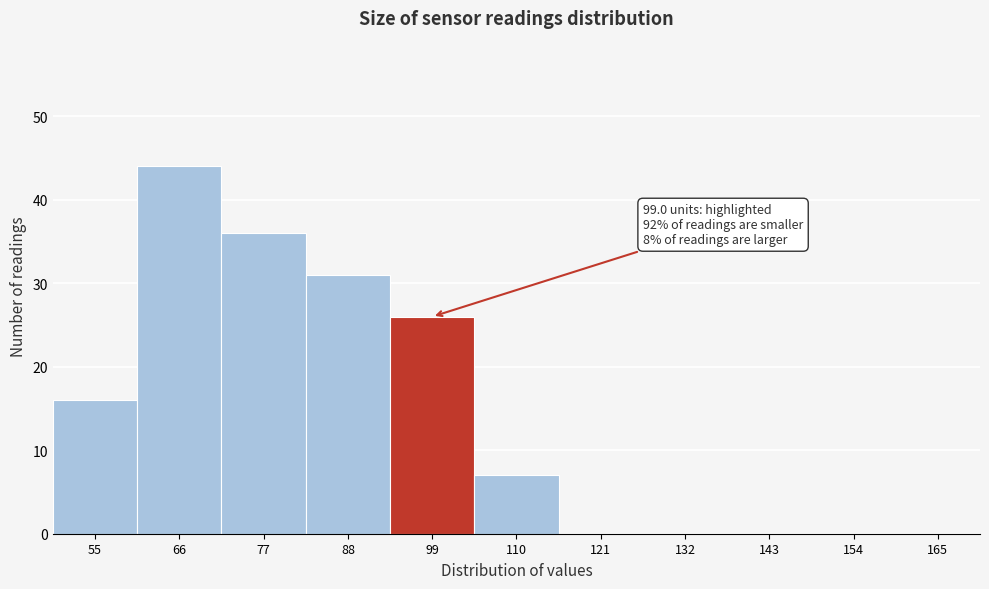

Reading right to left, extract all data points from this chart.

165=0	154=0	143=0	132=0	121=0	110=7	99=26	88=31	77=36	66=44	55=16